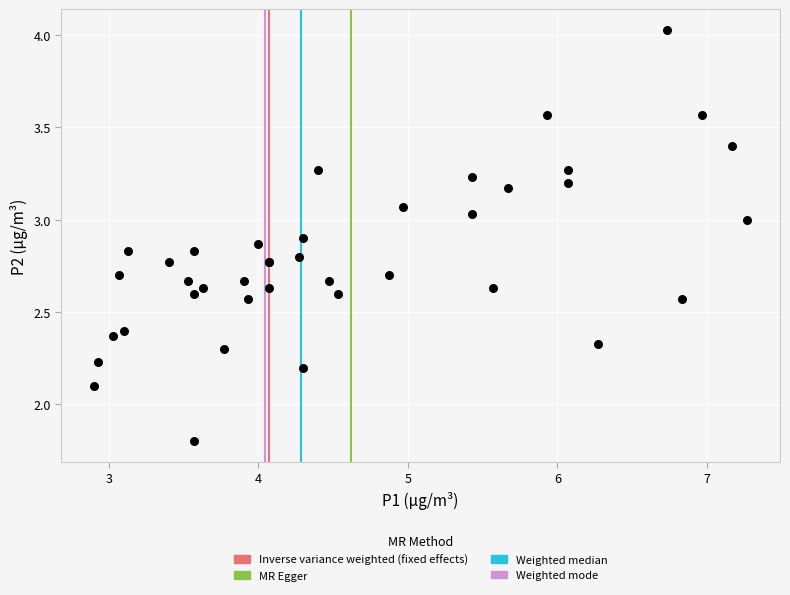

What Y value in the scatter plot is closest to 2?

2.1